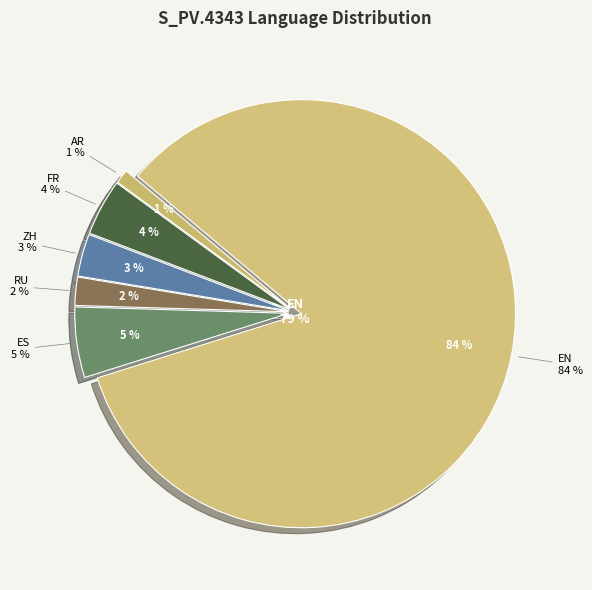

How many segments does this pie chart have?

6